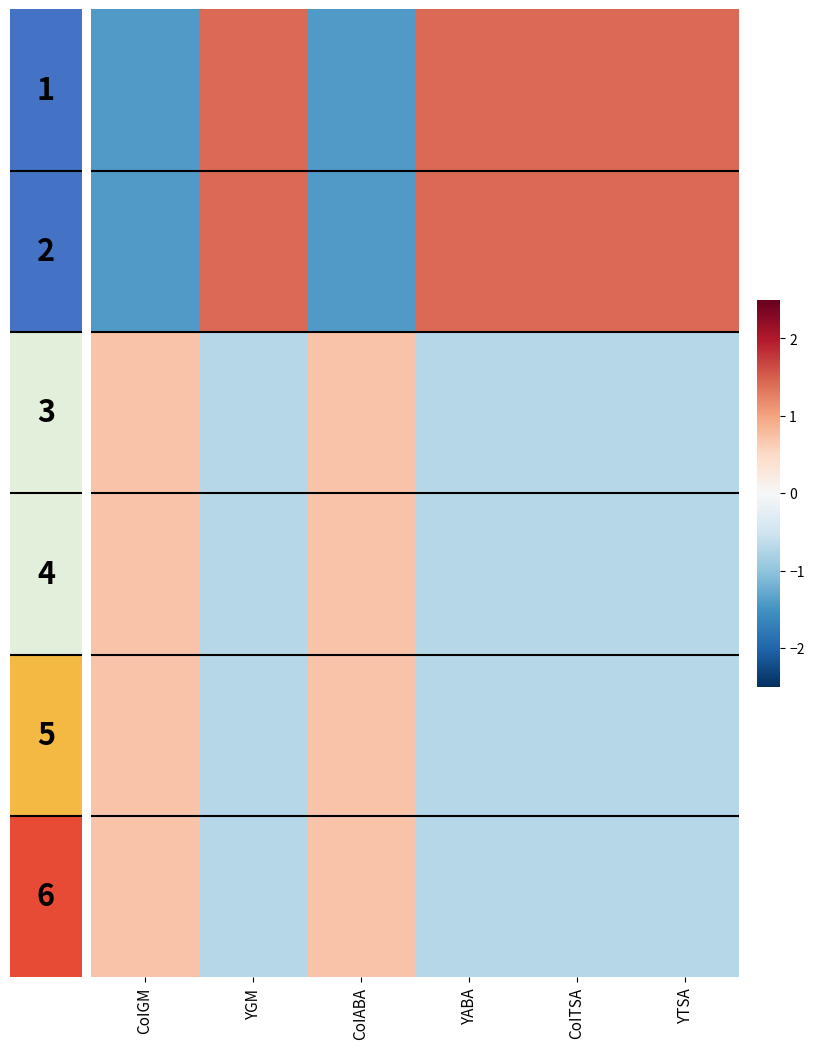

Rank the series at YABA from lowest to highest value.

2, 3, 4, 5, 0, 1